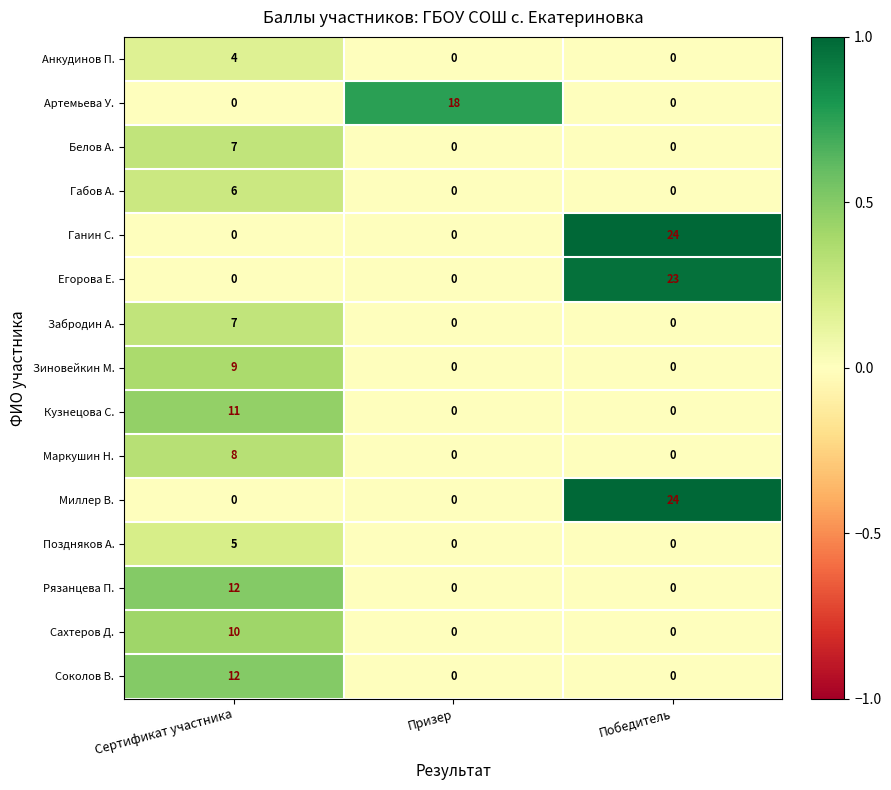

Read the Поздняков А. value at Сертификат участника.

5